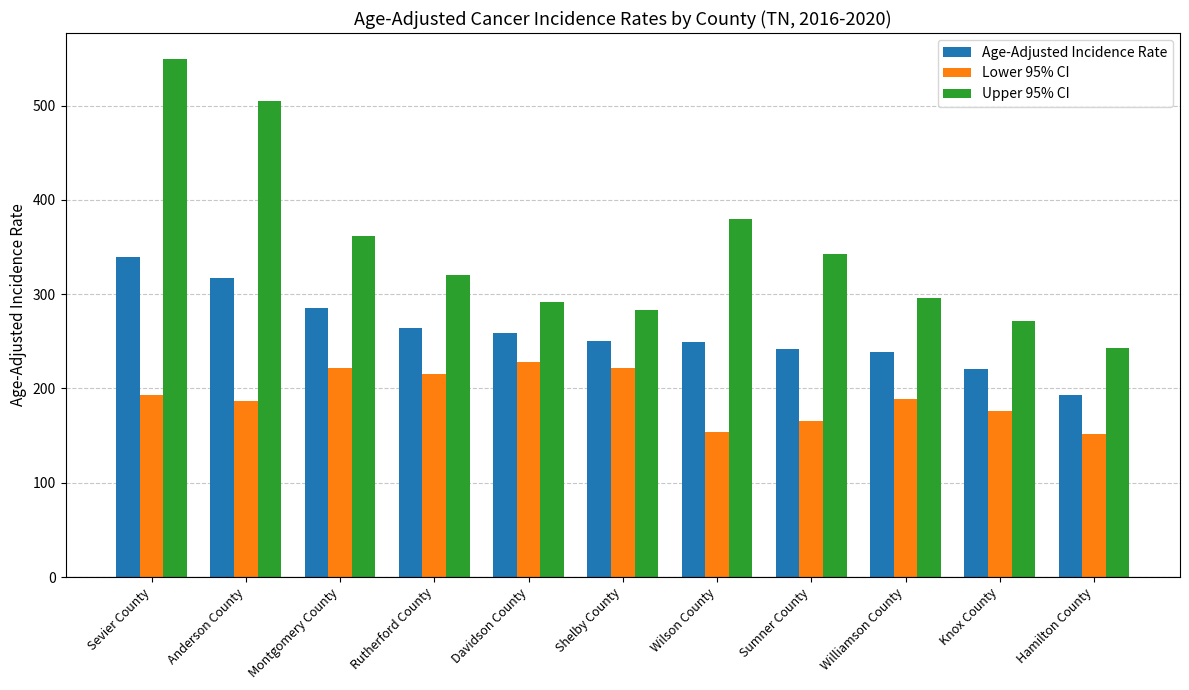

Between Shelby County and Knox County, which series saw the biggest shift?

Lower 95% CI